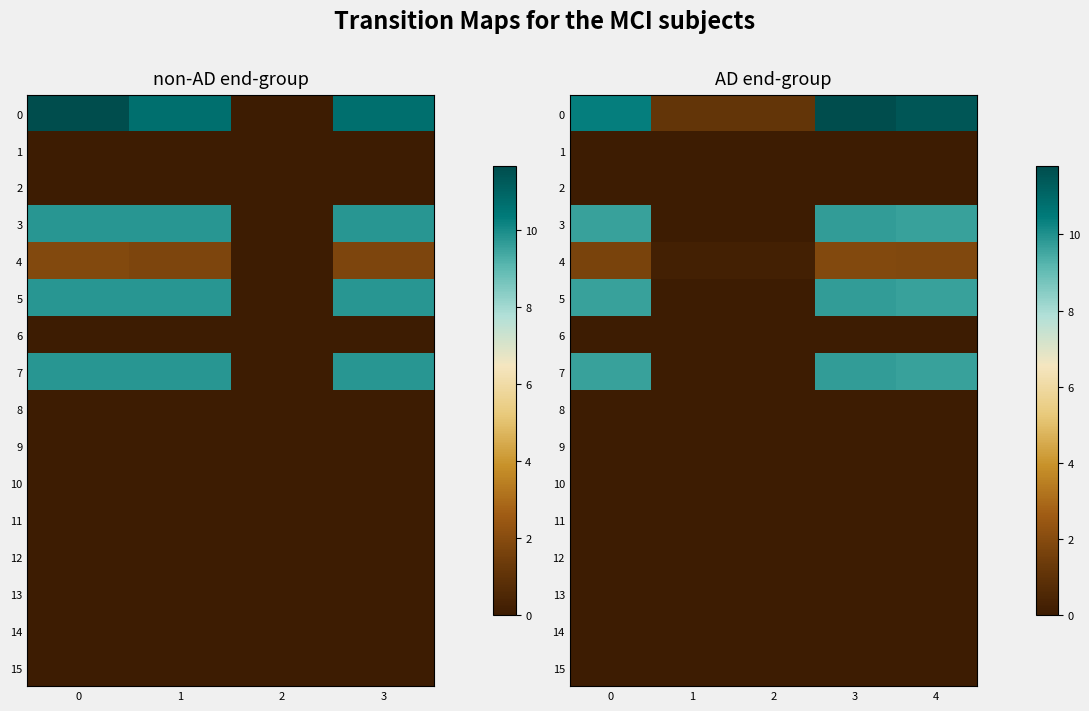

At how many categories does at least one series exceed 9?

3